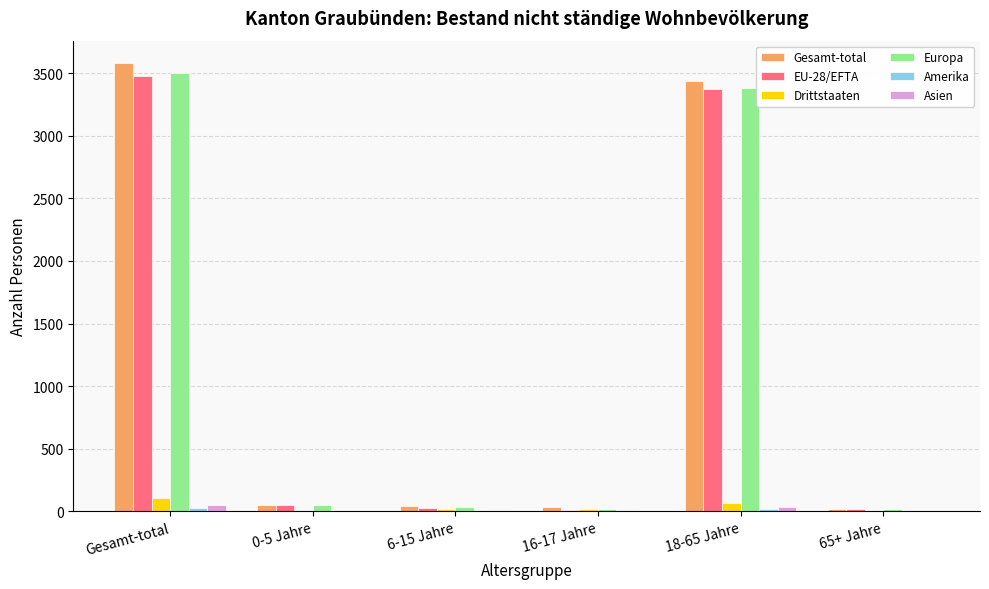

The Europa series shows 3503 at Gesamt-total. True or false?

True